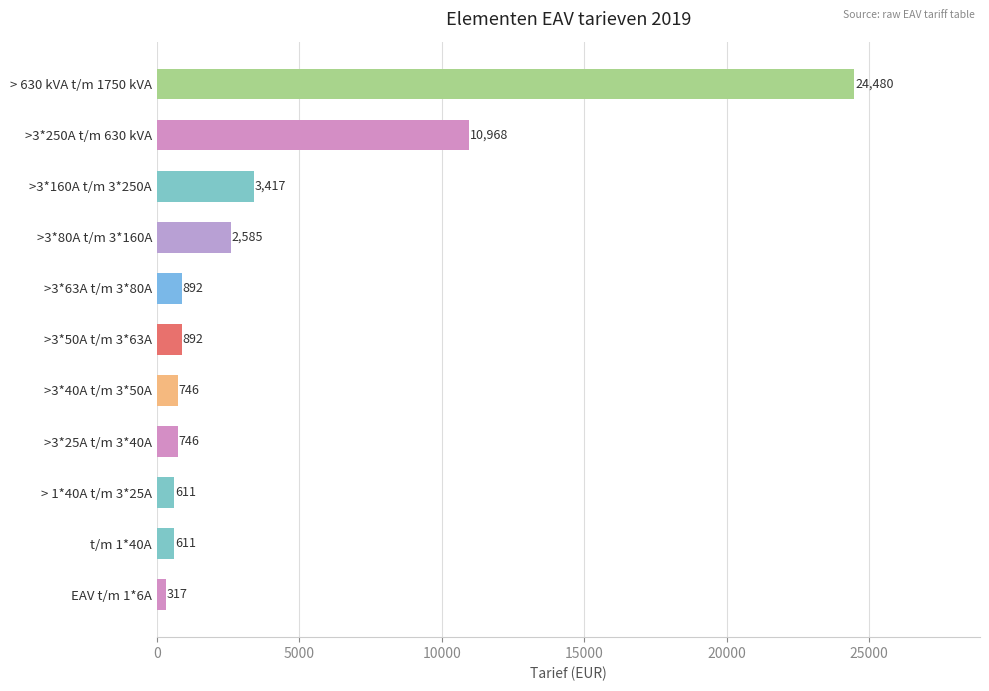

The value at > 1*40A t/m 3*25A is 611. True or false?

True